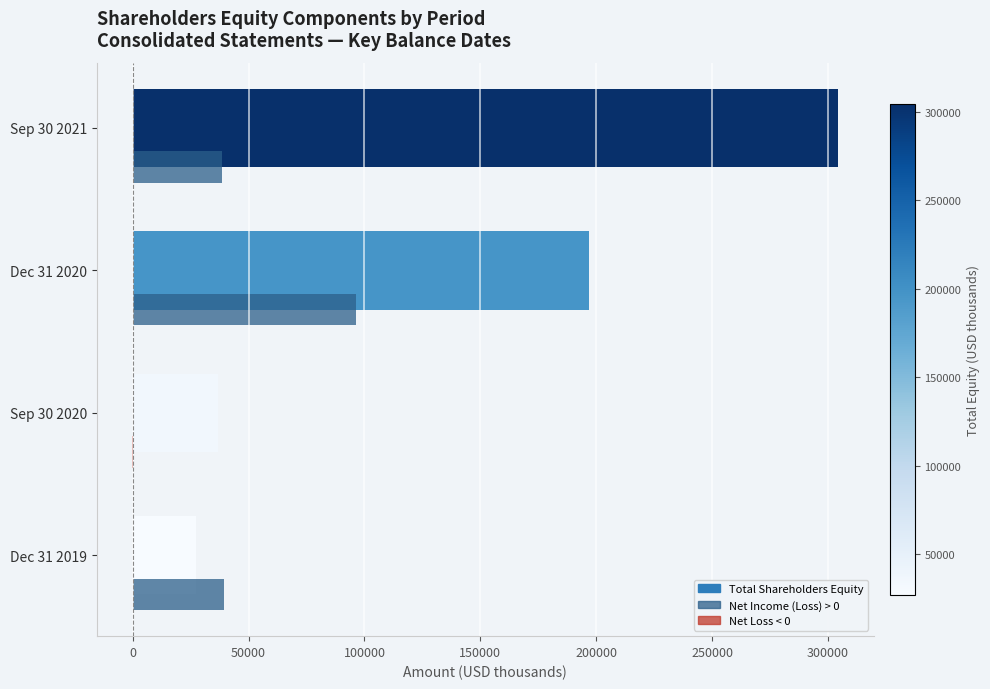

What is the value of the 4th bar from the left?

304445